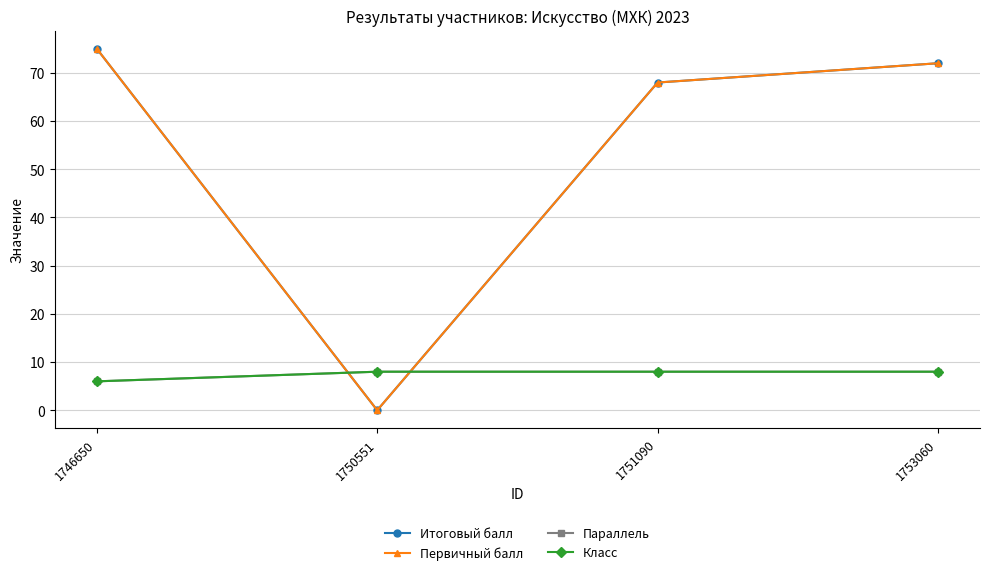

Reading right to left, extract all data points from this chart.

Итоговый балл: 1753060=72	1751090=68	1750551=0	1746650=75
Первичный балл: 1753060=72	1751090=68	1750551=0	1746650=75
Параллель: 1753060=8	1751090=8	1750551=8	1746650=6
Класс: 1753060=8	1751090=8	1750551=8	1746650=6